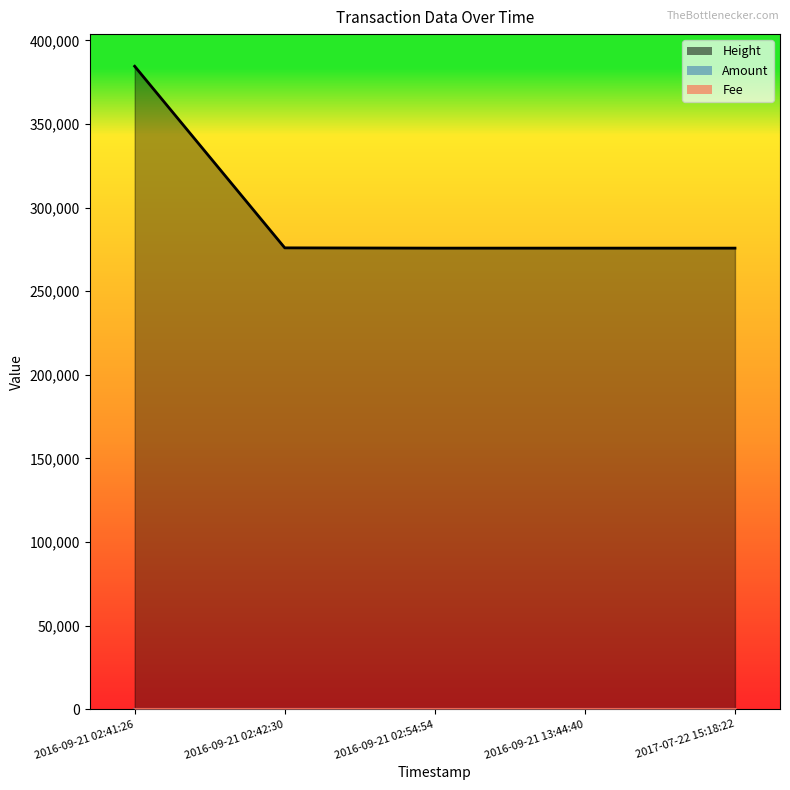

Which series has the largest total across all categories?

Height